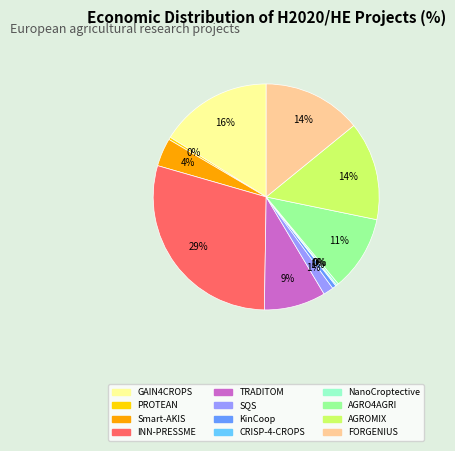

Is there a majority slice in this chart?

No